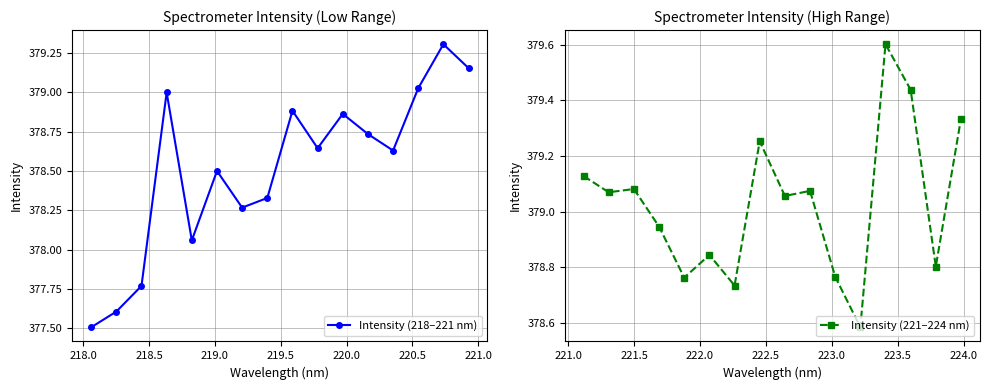

What is the highest value of the Intensity (221–224 nm) series?

379.6